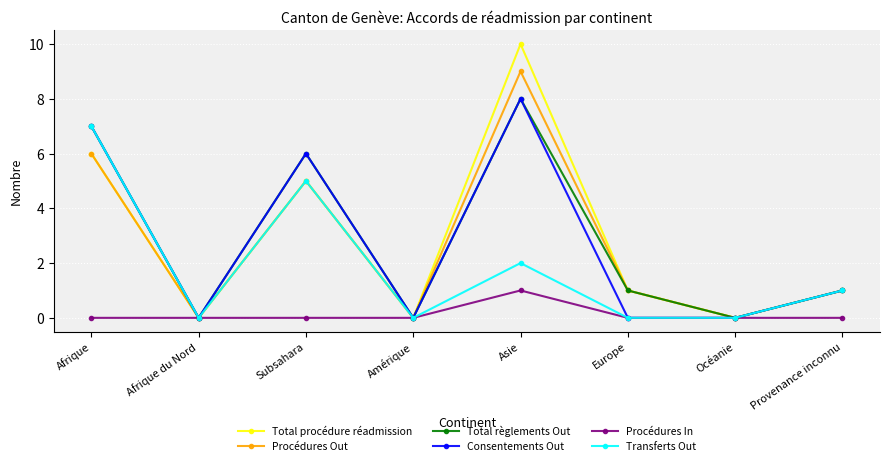

True or false: Consentements Out has a value of 1 at Provenance inconnu.

True